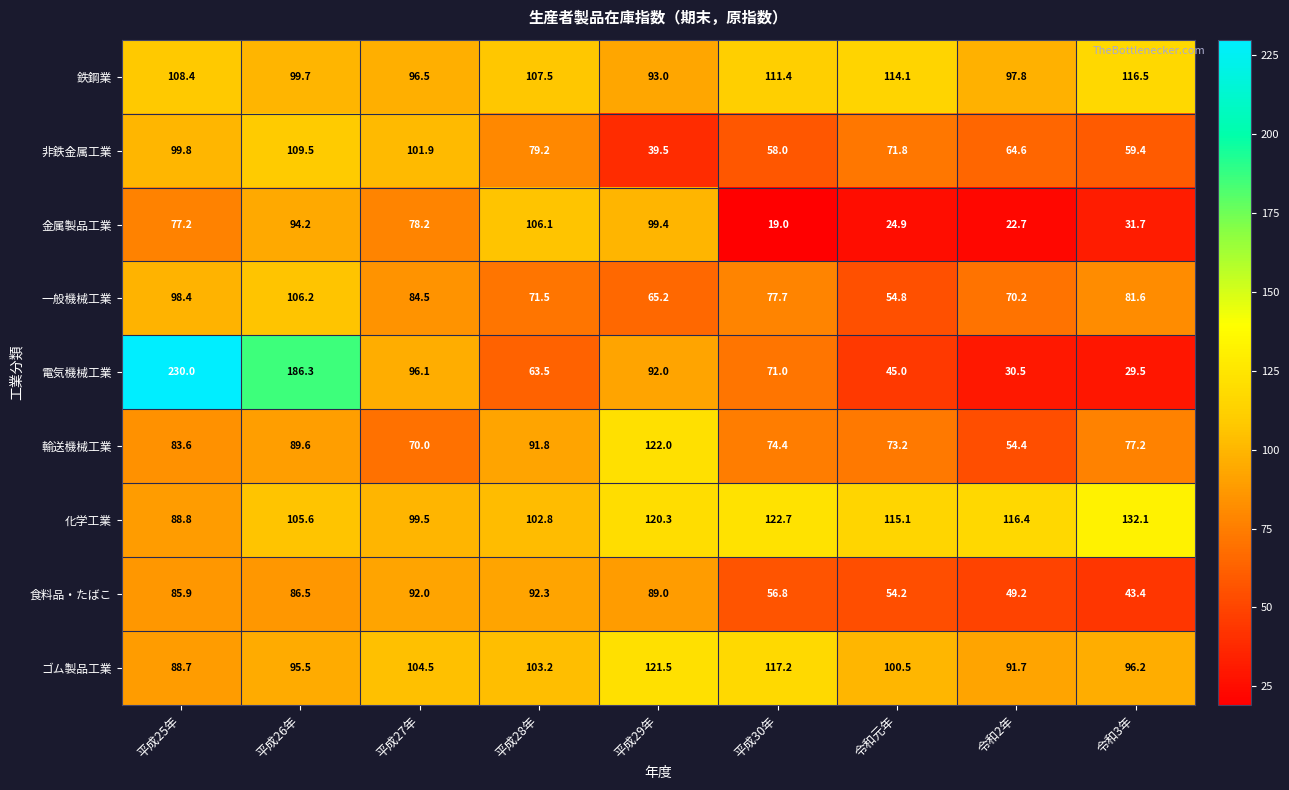

What is the smallest value displayed?

19.0